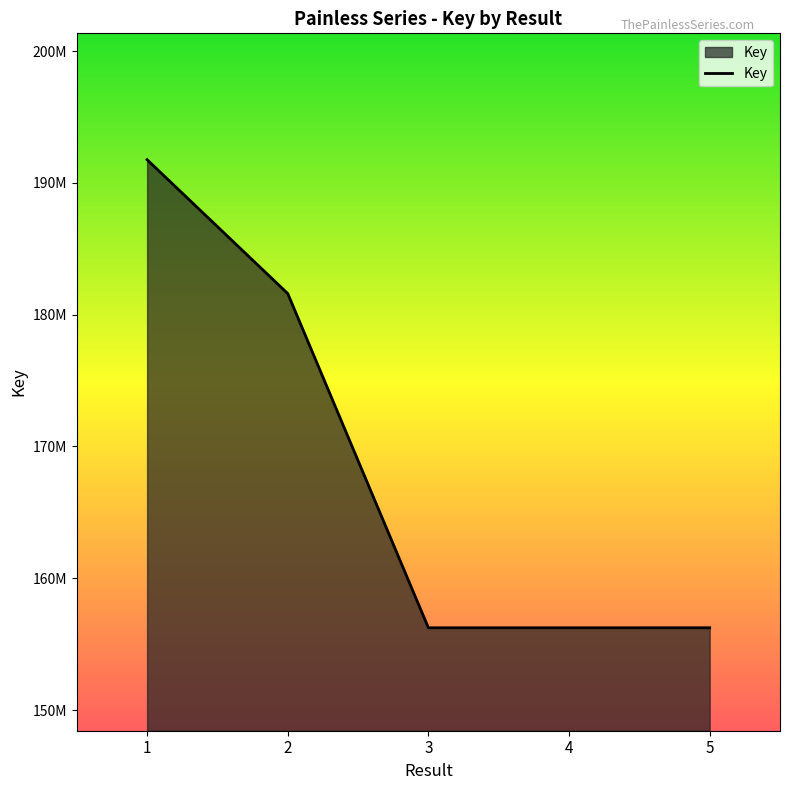

Does the chart display data point markers on the line(s)?

No